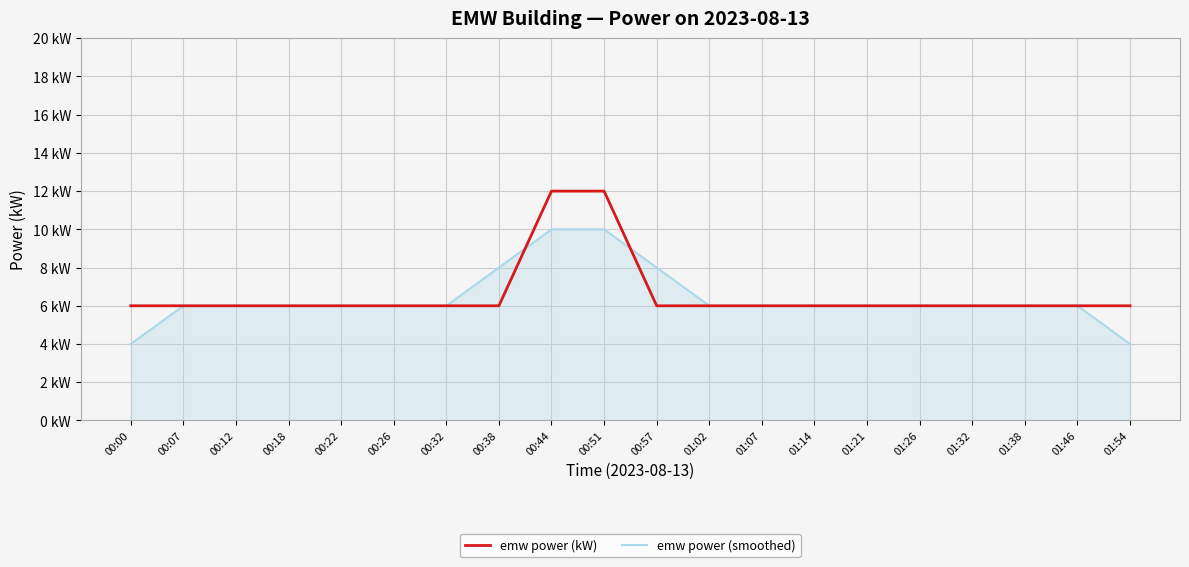

Which series has the widest spread of values?

emw power (kW)